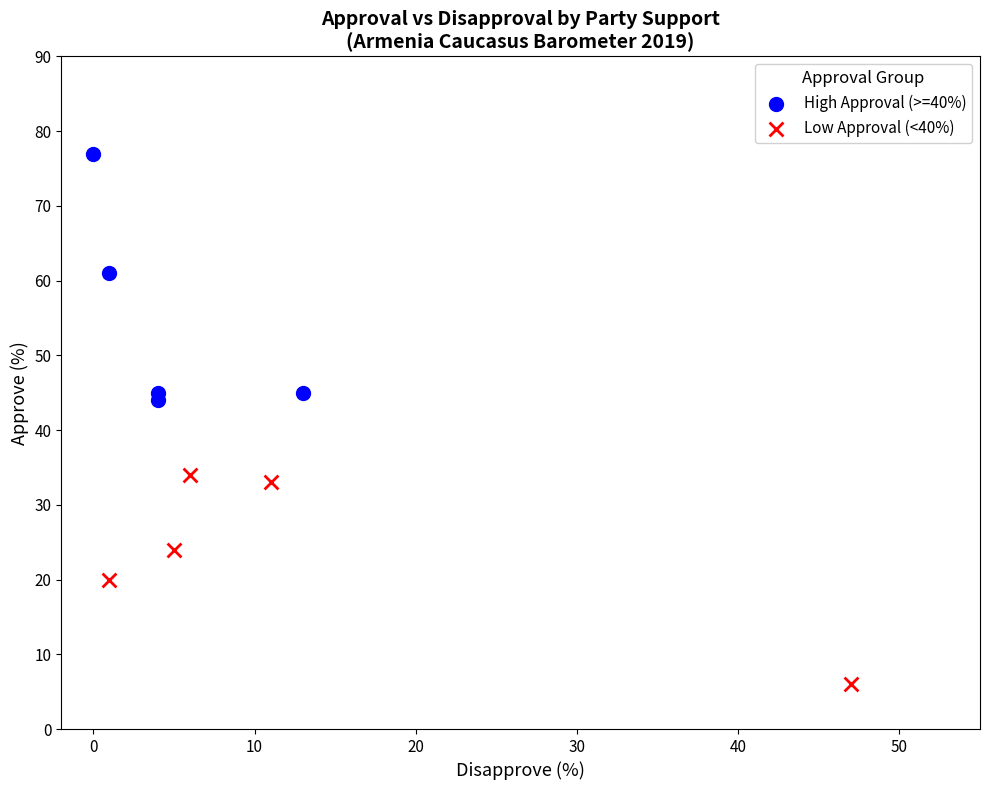

Which series has the widest spread of Y values?

High Approval (>=40%)